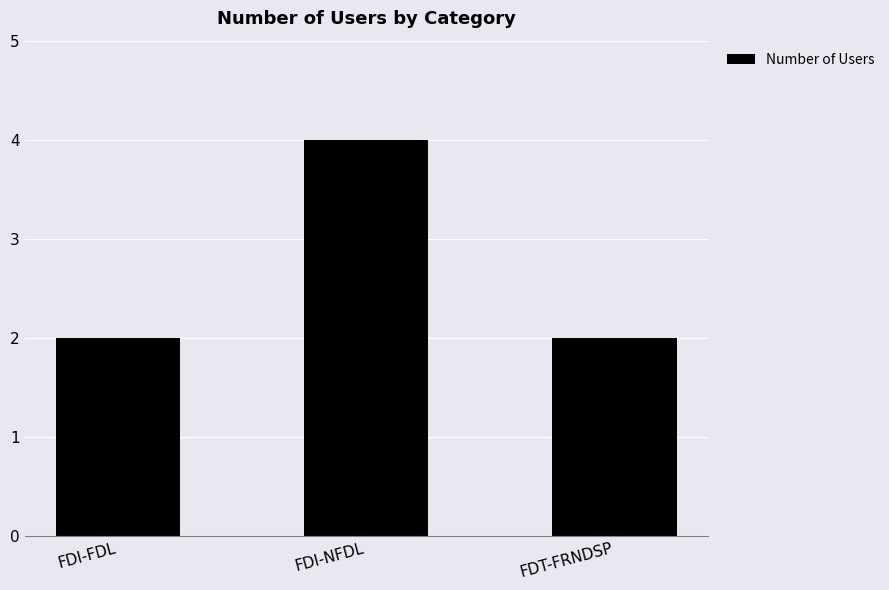

Reading left to right, extract all data points from this chart.

2	4	2